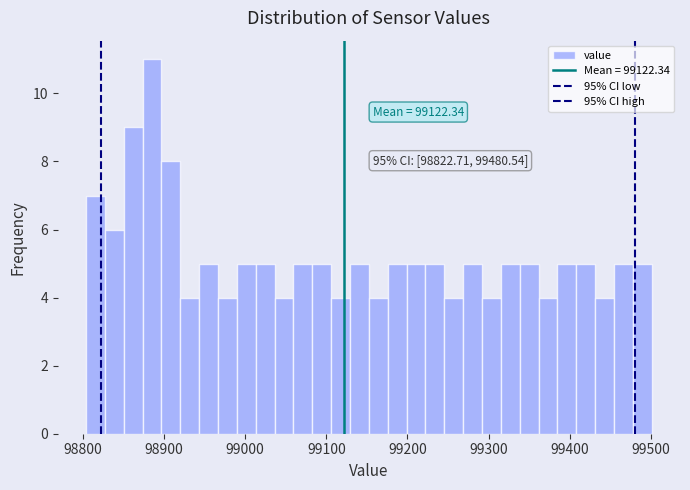

Around what value on the x-axis is the tallest bar? Give the approximate position of its centre, as read against the axis.

98890